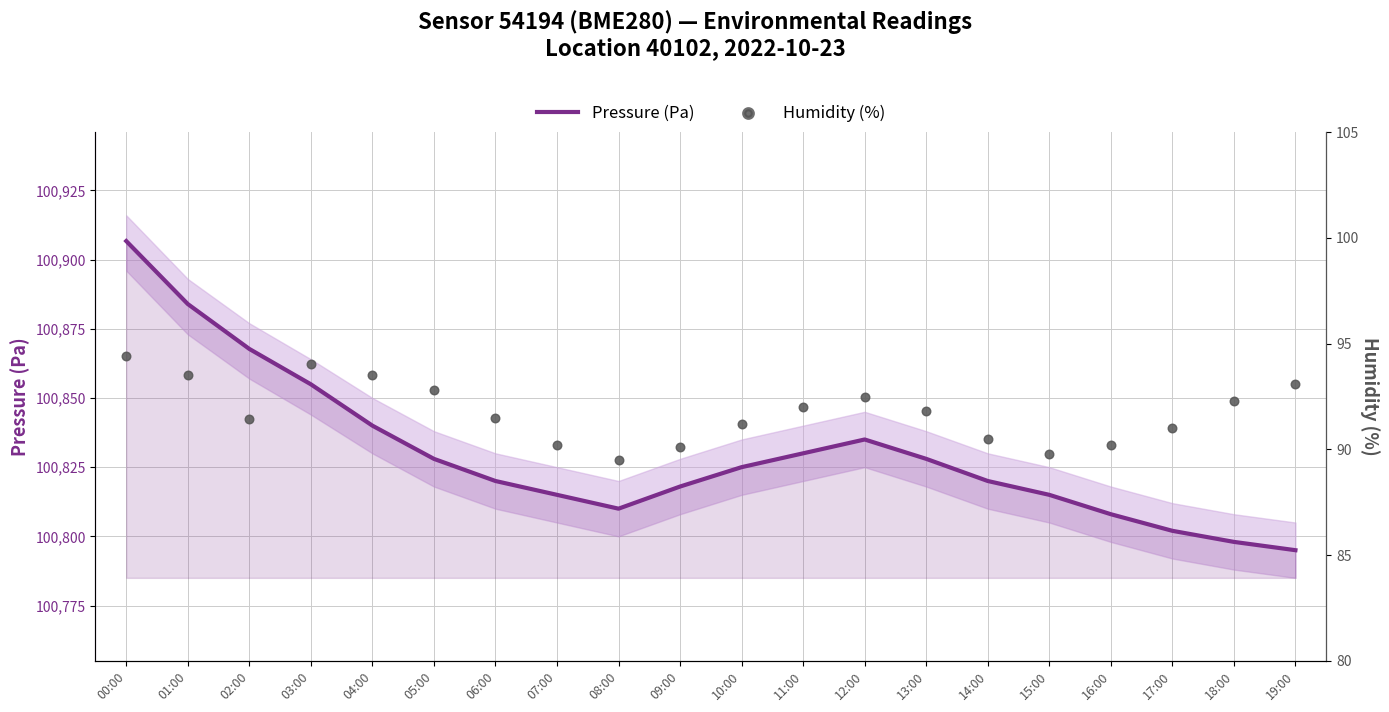

At which category is the sum across all series the highest?

00:00